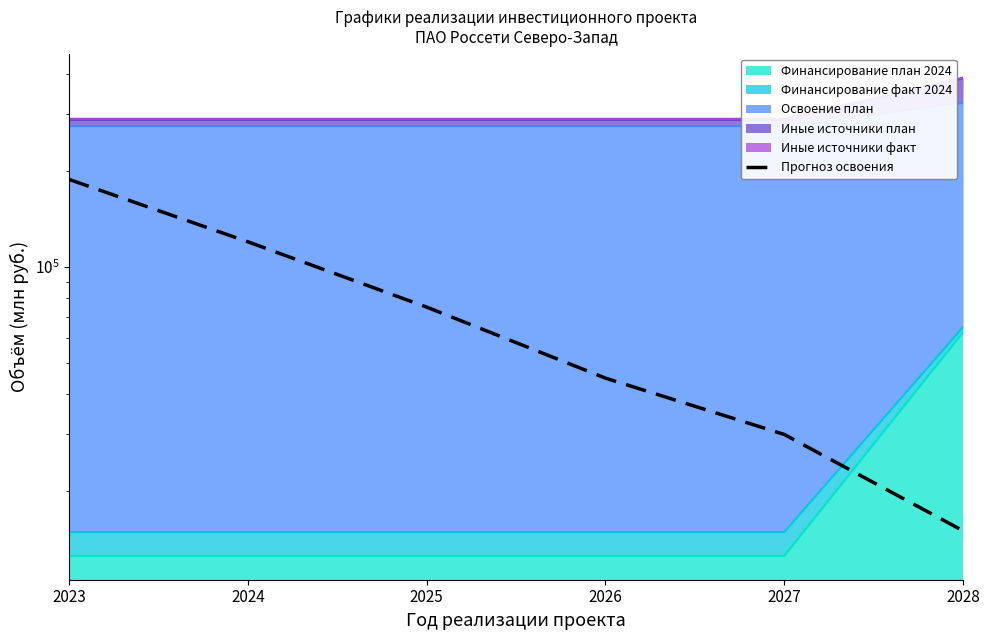

What is the sum of the values at 2024 and 2025?

195000.0